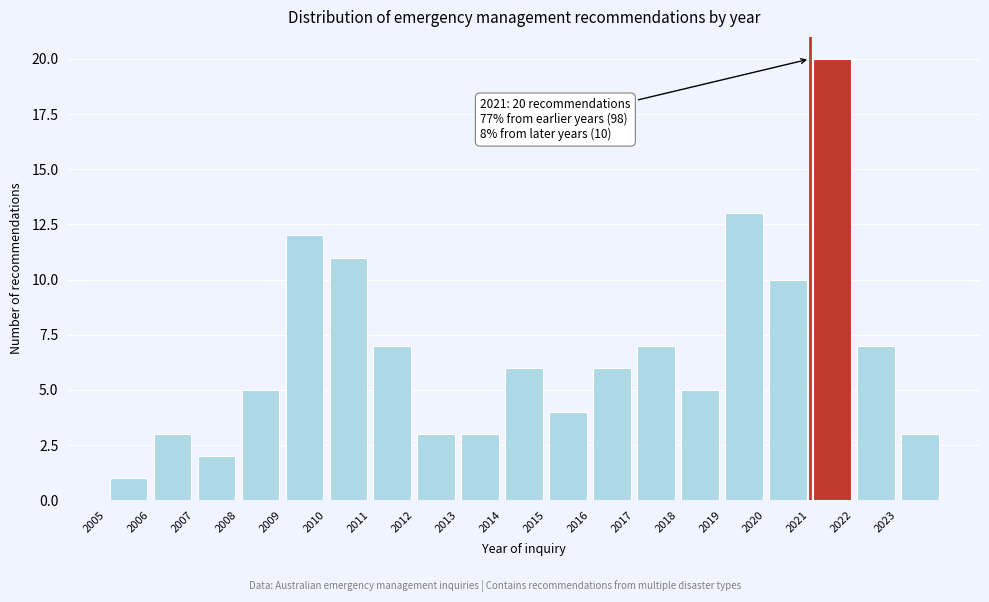

Which range on the x-axis has the tallest bar?

2021 to 2022